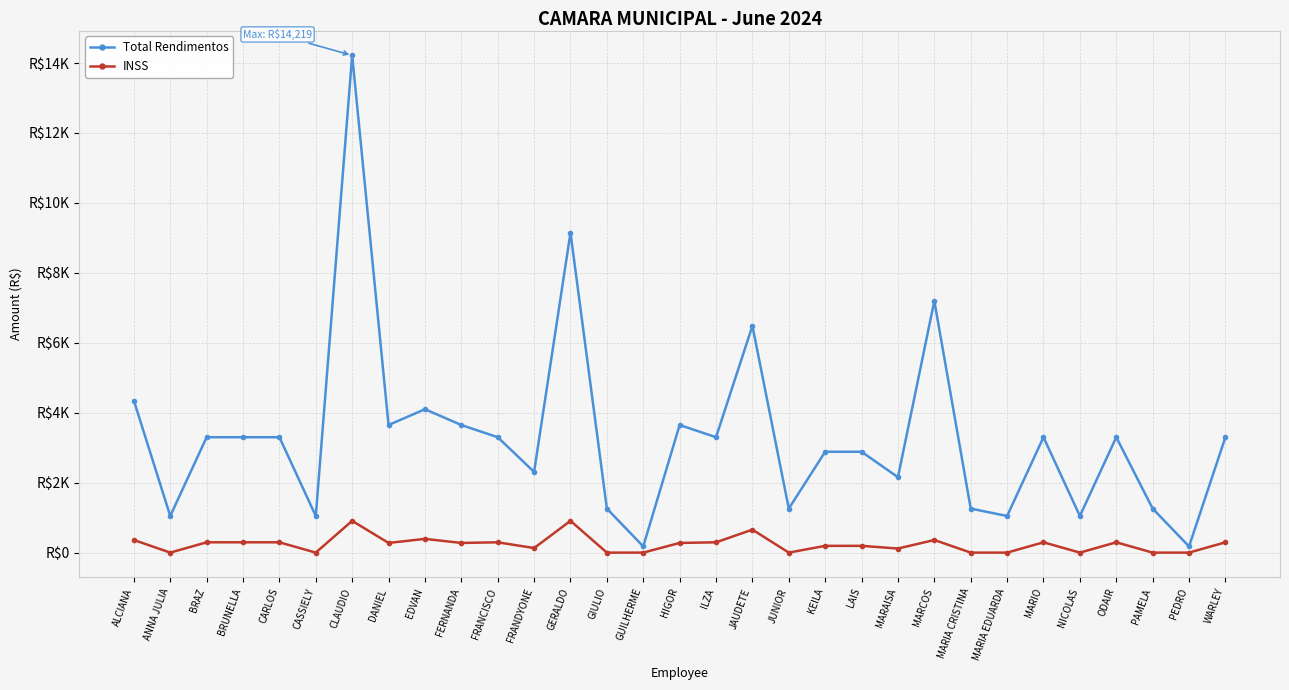

What are all the series names shown in the legend?

Total Rendimentos, INSS